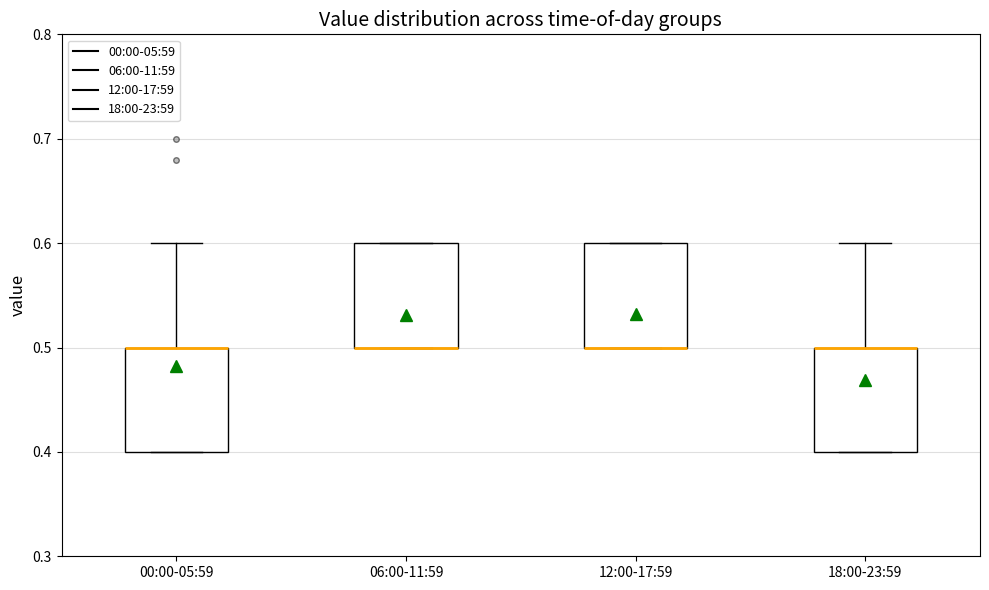

Reading left to right, read every box against the y-axis: the position of its median line, the range the box covers, and the ends of its whiskers. The values are not printed on the chart, so give them approximately, as read against the axis.

00:00-05:59: median 0.5 (drawn on the box's upper edge), box 0.4 to 0.5, whiskers 0.4 to 0.6
06:00-11:59: median 0.5 (drawn on the box's lower edge), box 0.5 to 0.6, whiskers 0.5 to 0.6
12:00-17:59: median 0.5 (drawn on the box's lower edge), box 0.5 to 0.6, whiskers 0.5 to 0.6
18:00-23:59: median 0.5 (drawn on the box's upper edge), box 0.4 to 0.5, whiskers 0.4 to 0.6